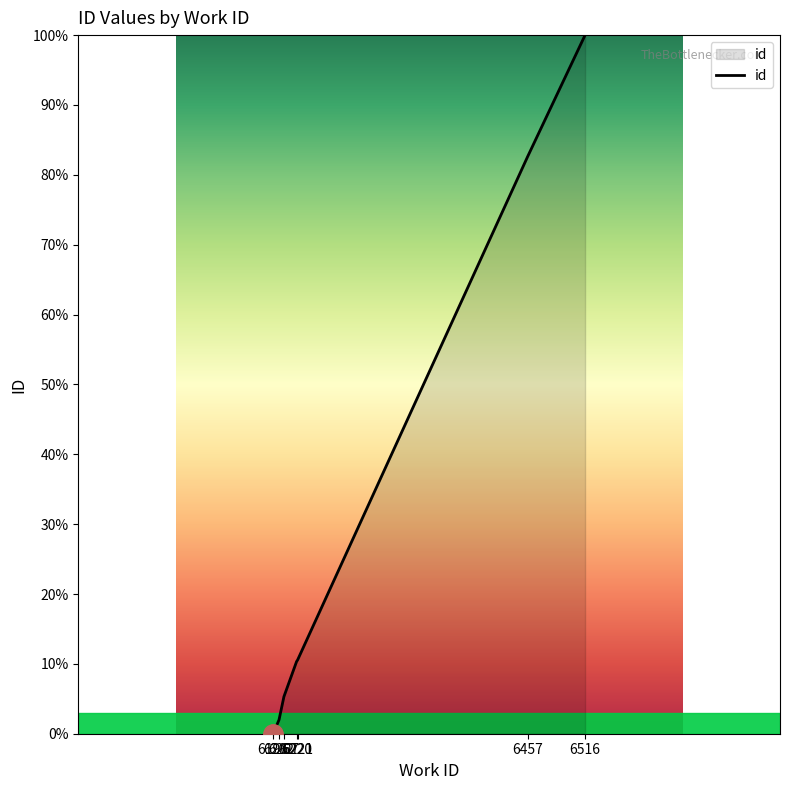

At which label is the value closest to 50?

6457